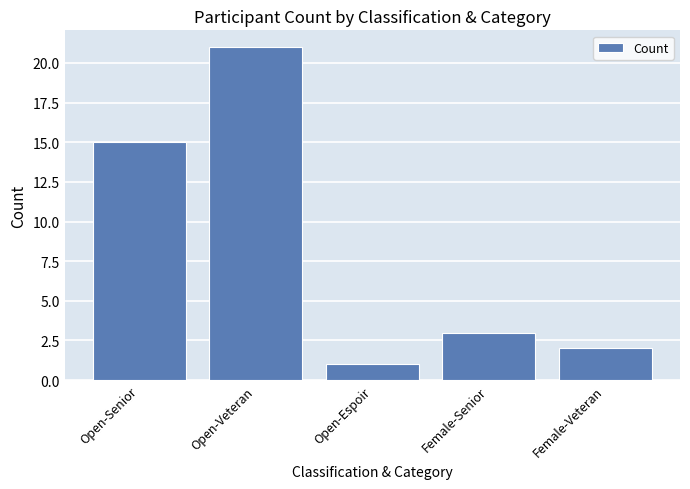

Reading right to left, list all the values displayed in this chart.

Female-Veteran=2	Female-Senior=3	Open-Espoir=1	Open-Veteran=21	Open-Senior=15